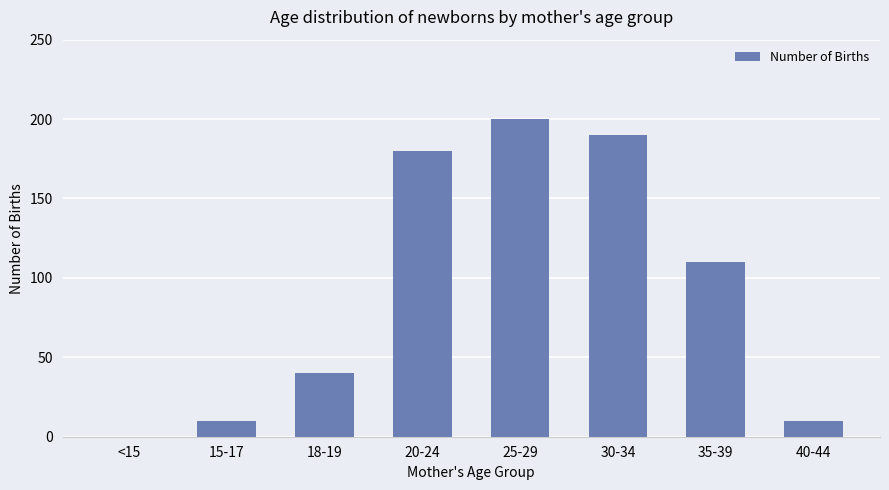

Where is the data nearest to the value 100?

35-39